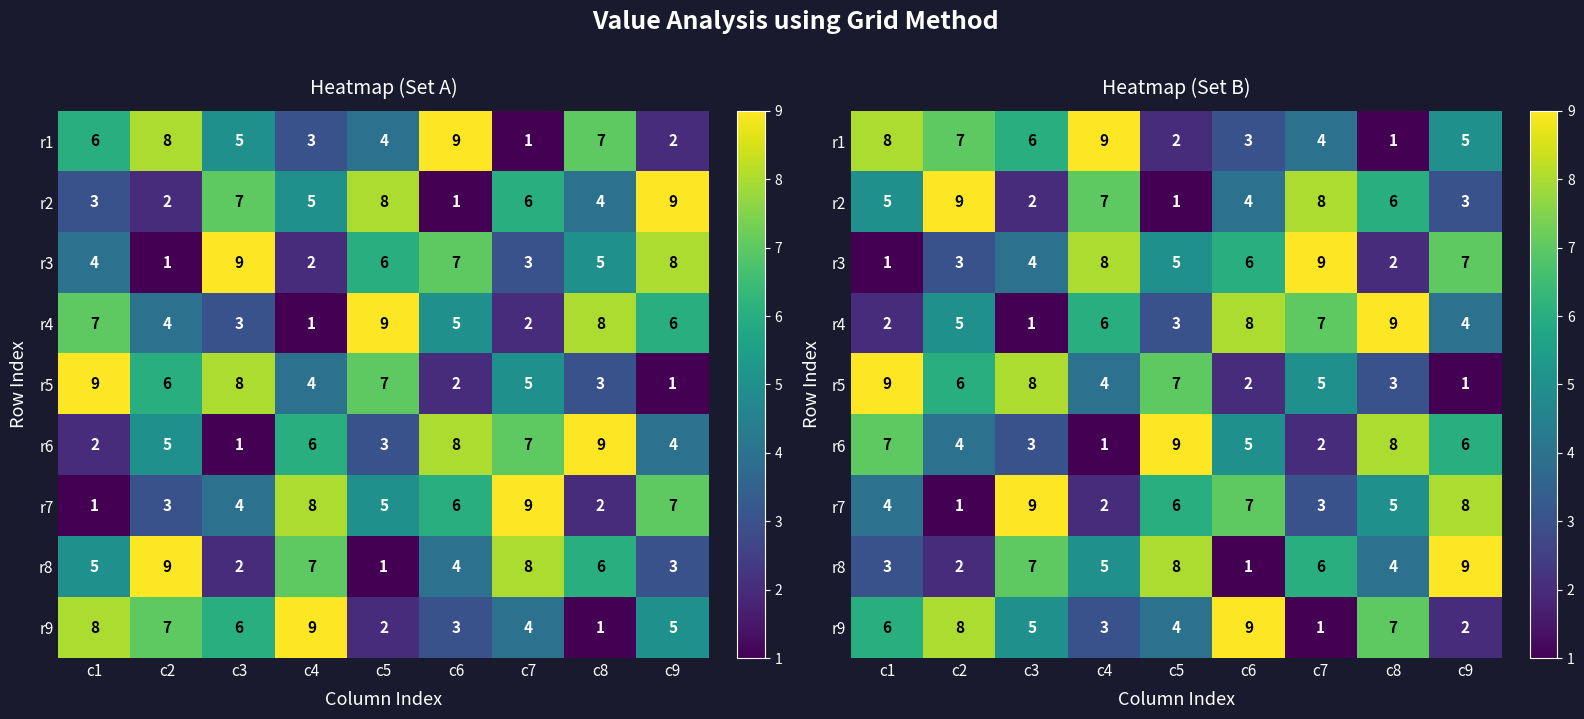

List the labels in order of r5 value, largest first.

c1, c3, c5, c2, c7, c4, c8, c6, c9